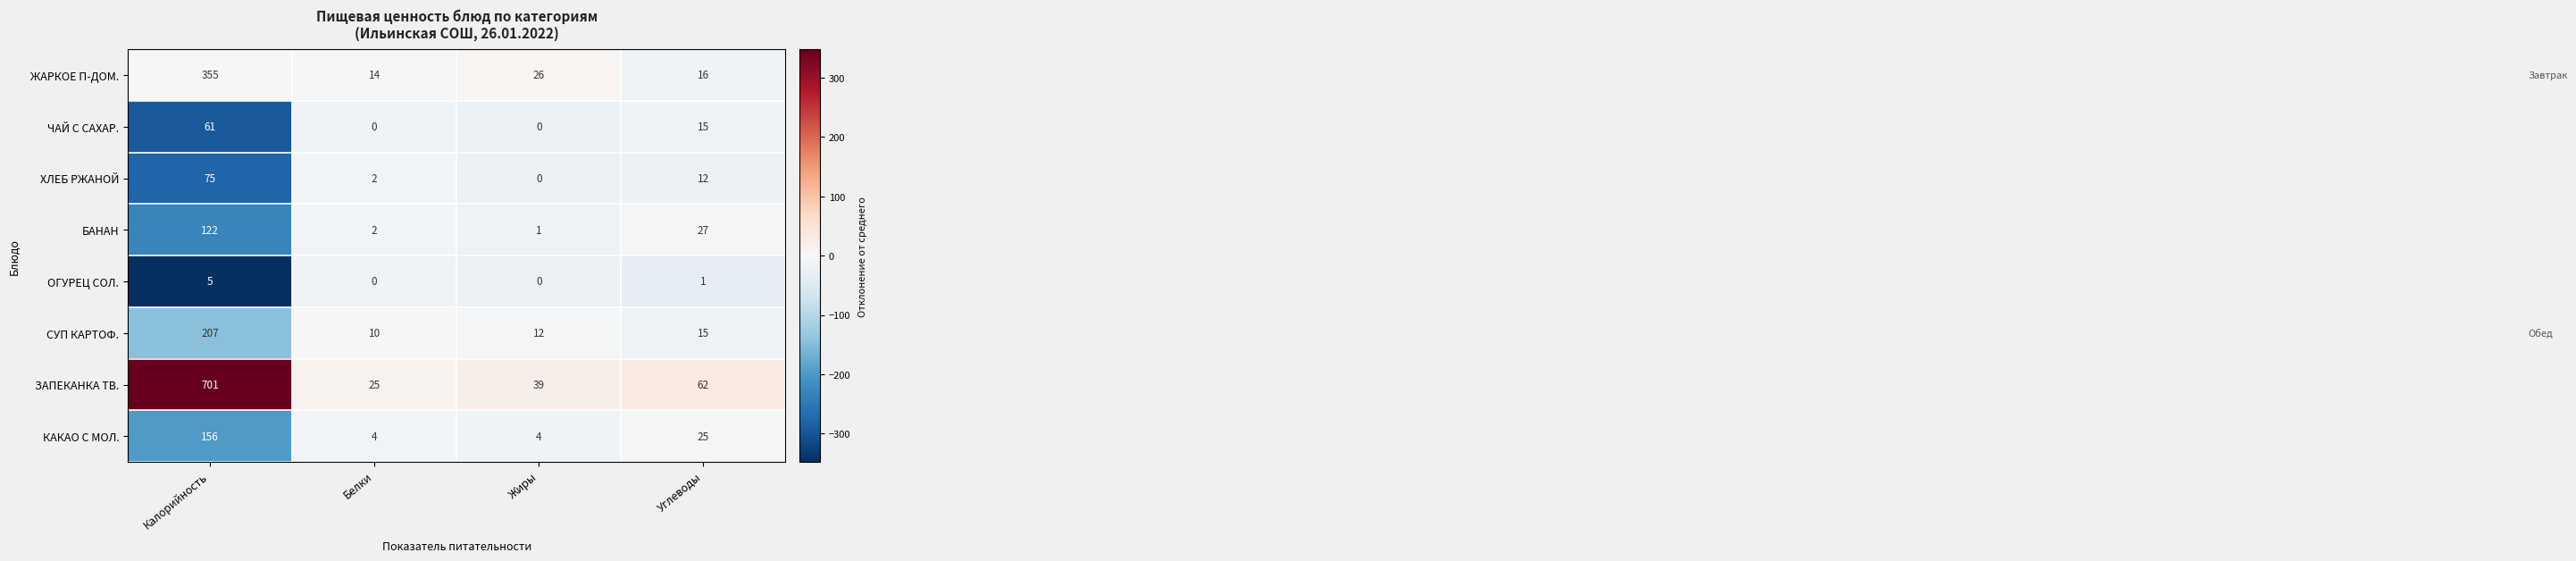

Between Белки and Жиры, which series saw the biggest shift?

ЗАПЕКАНКА ТВ.